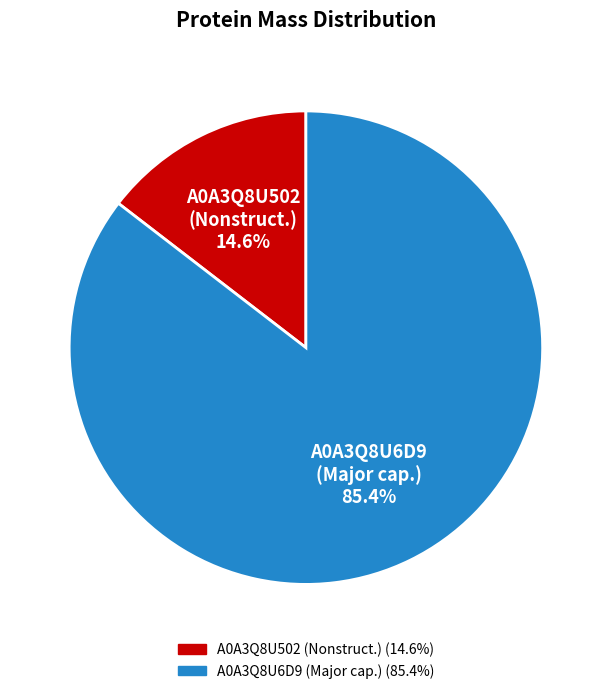

Which slice is the smallest?

A0A3Q8U502 (Nonstruct.)